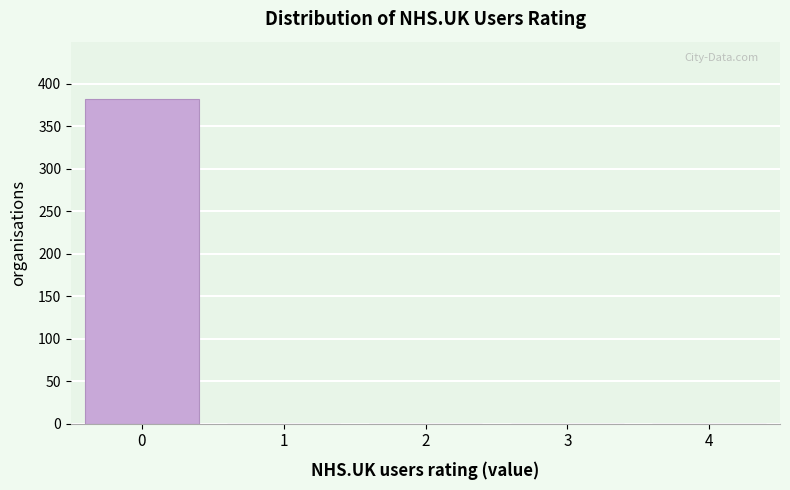

Reading left to right, transcribe all the data shown in this chart.

0=382	1=0	2=0	3=0	4=0